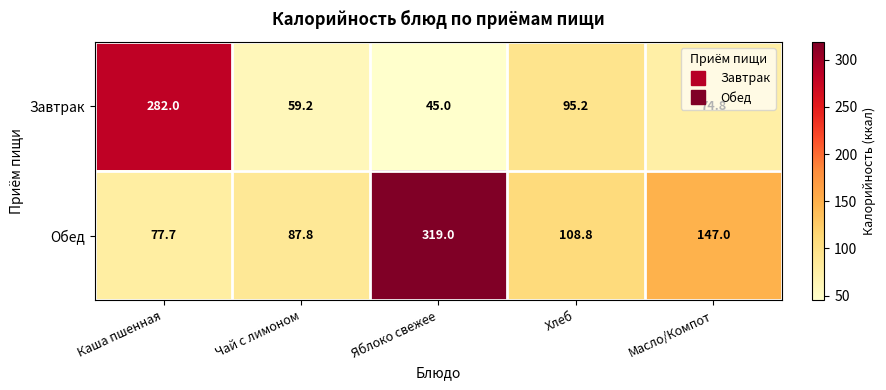

At which label is Обед closest to 198?

Масло/Компот